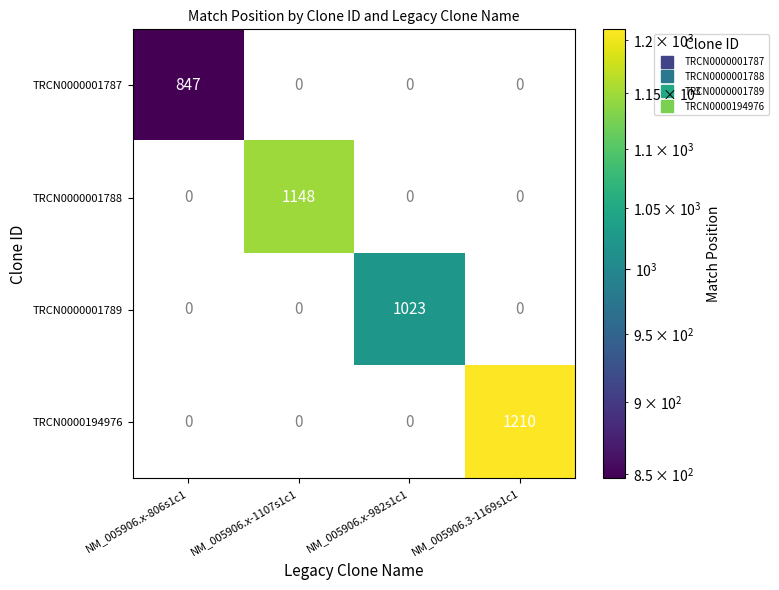

What is the difference between the maximum and minimum values in the TRCN0000194976 series?

1210